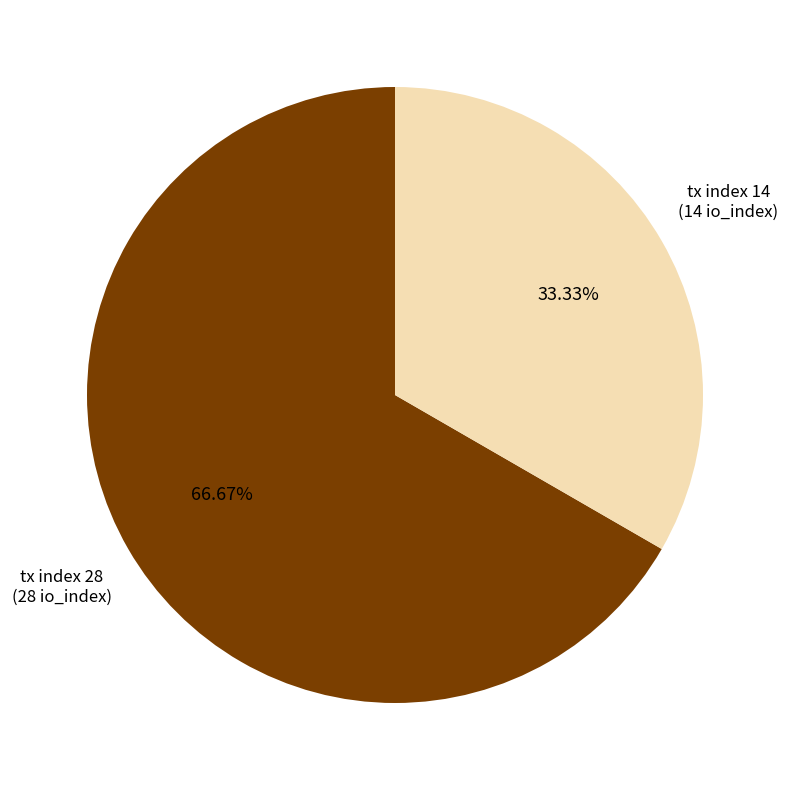

Does any single category account for the majority?

Yes